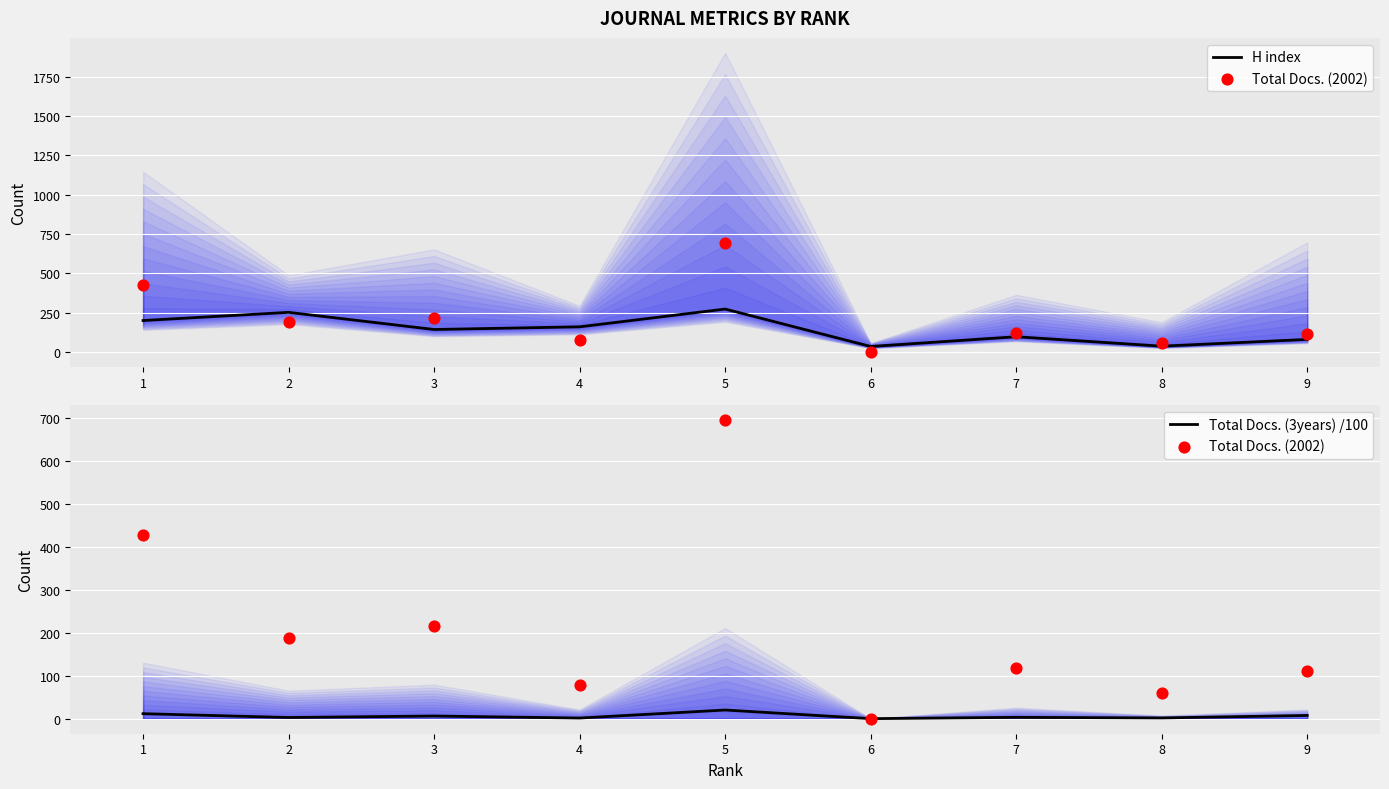

Is the value of Total Docs. (3years) /100 at 1 greater than the value of Total Docs. (2002) at 9?

No